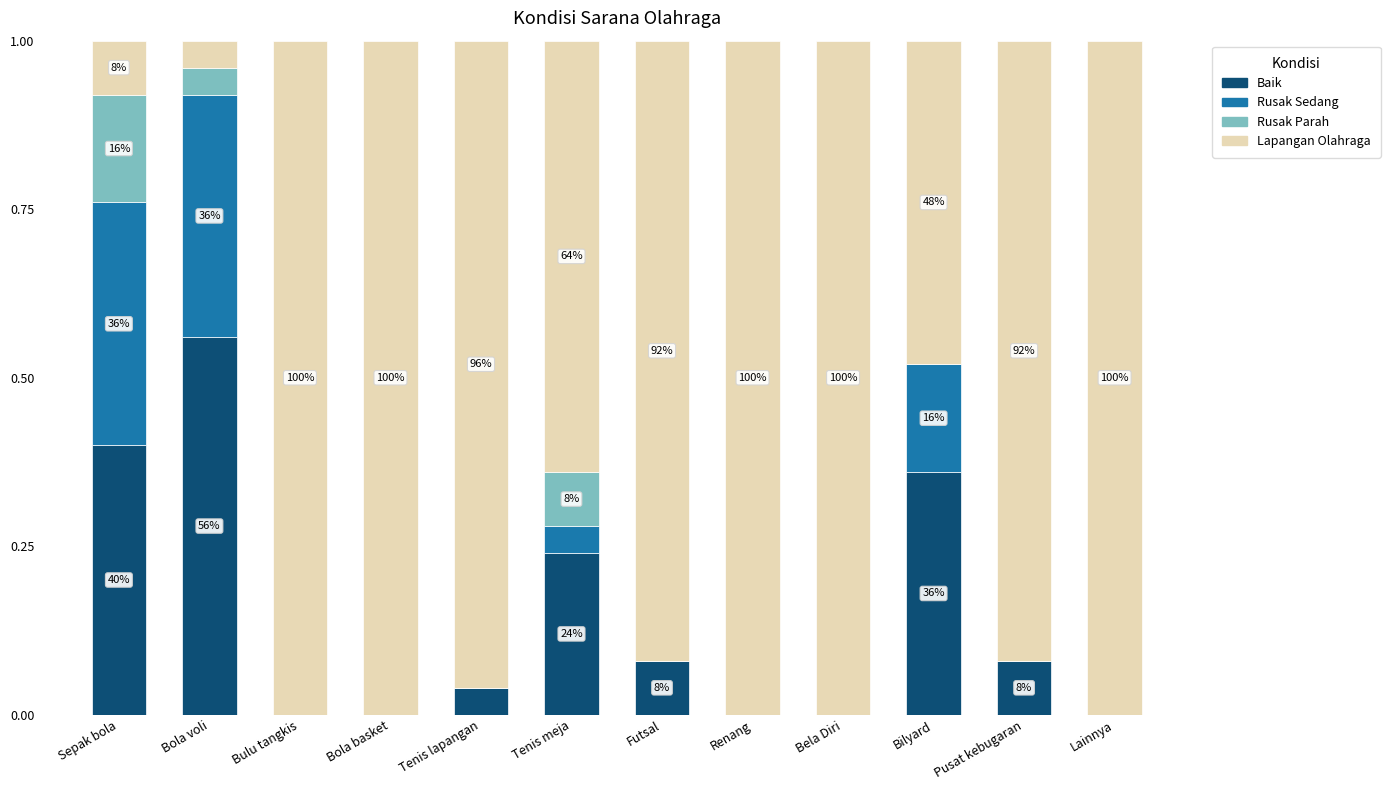

True or false: Baik has a value of 0.2 at Renang.

False